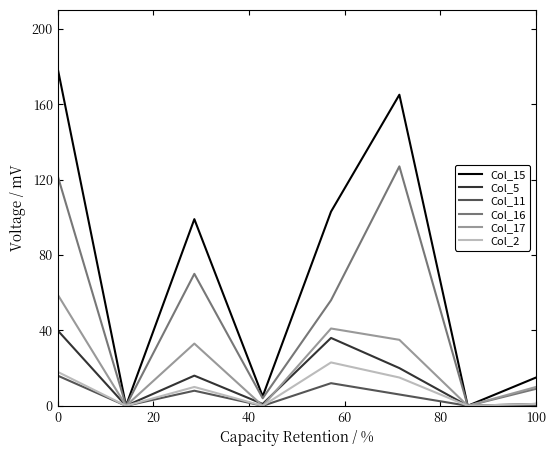

Which series has the largest total across all categories?

Col_15